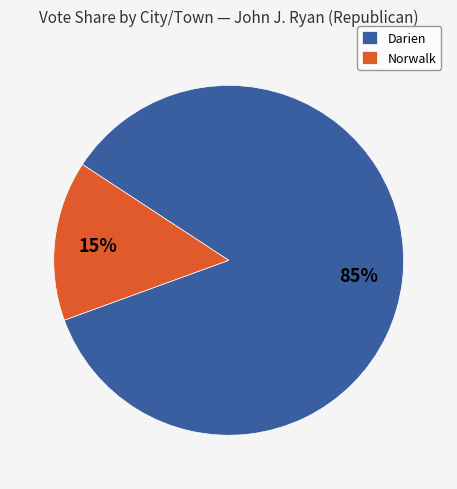

Between Norwalk and Darien, which is larger?

Darien